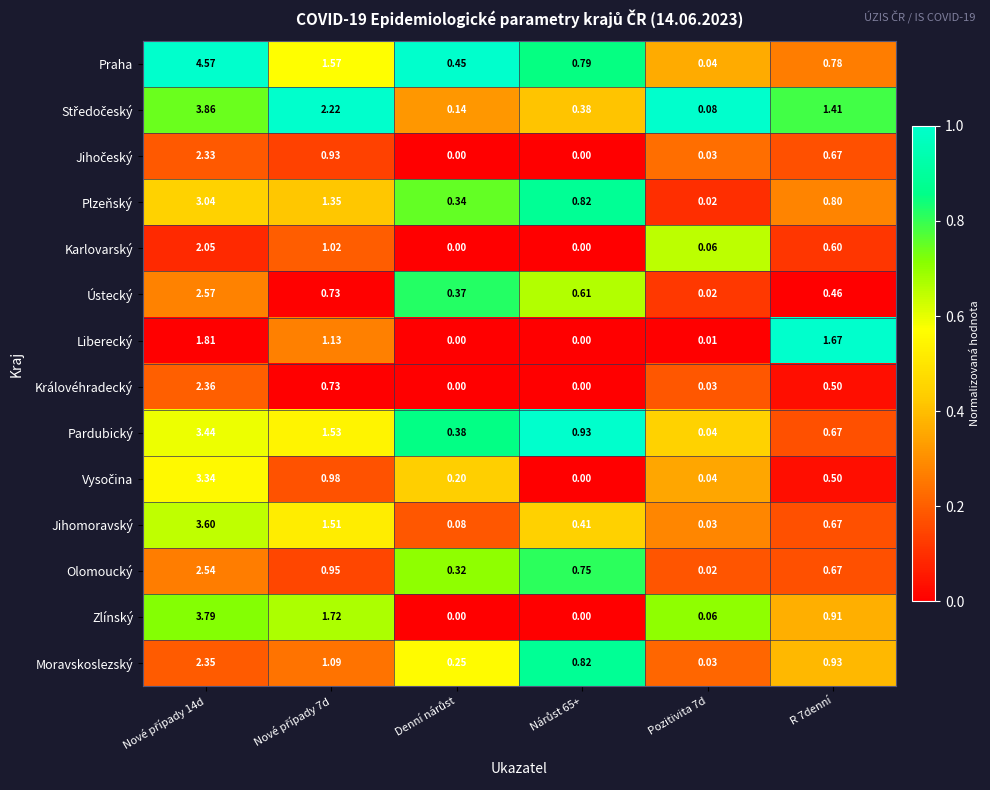

Which series has the widest spread of values?

Praha